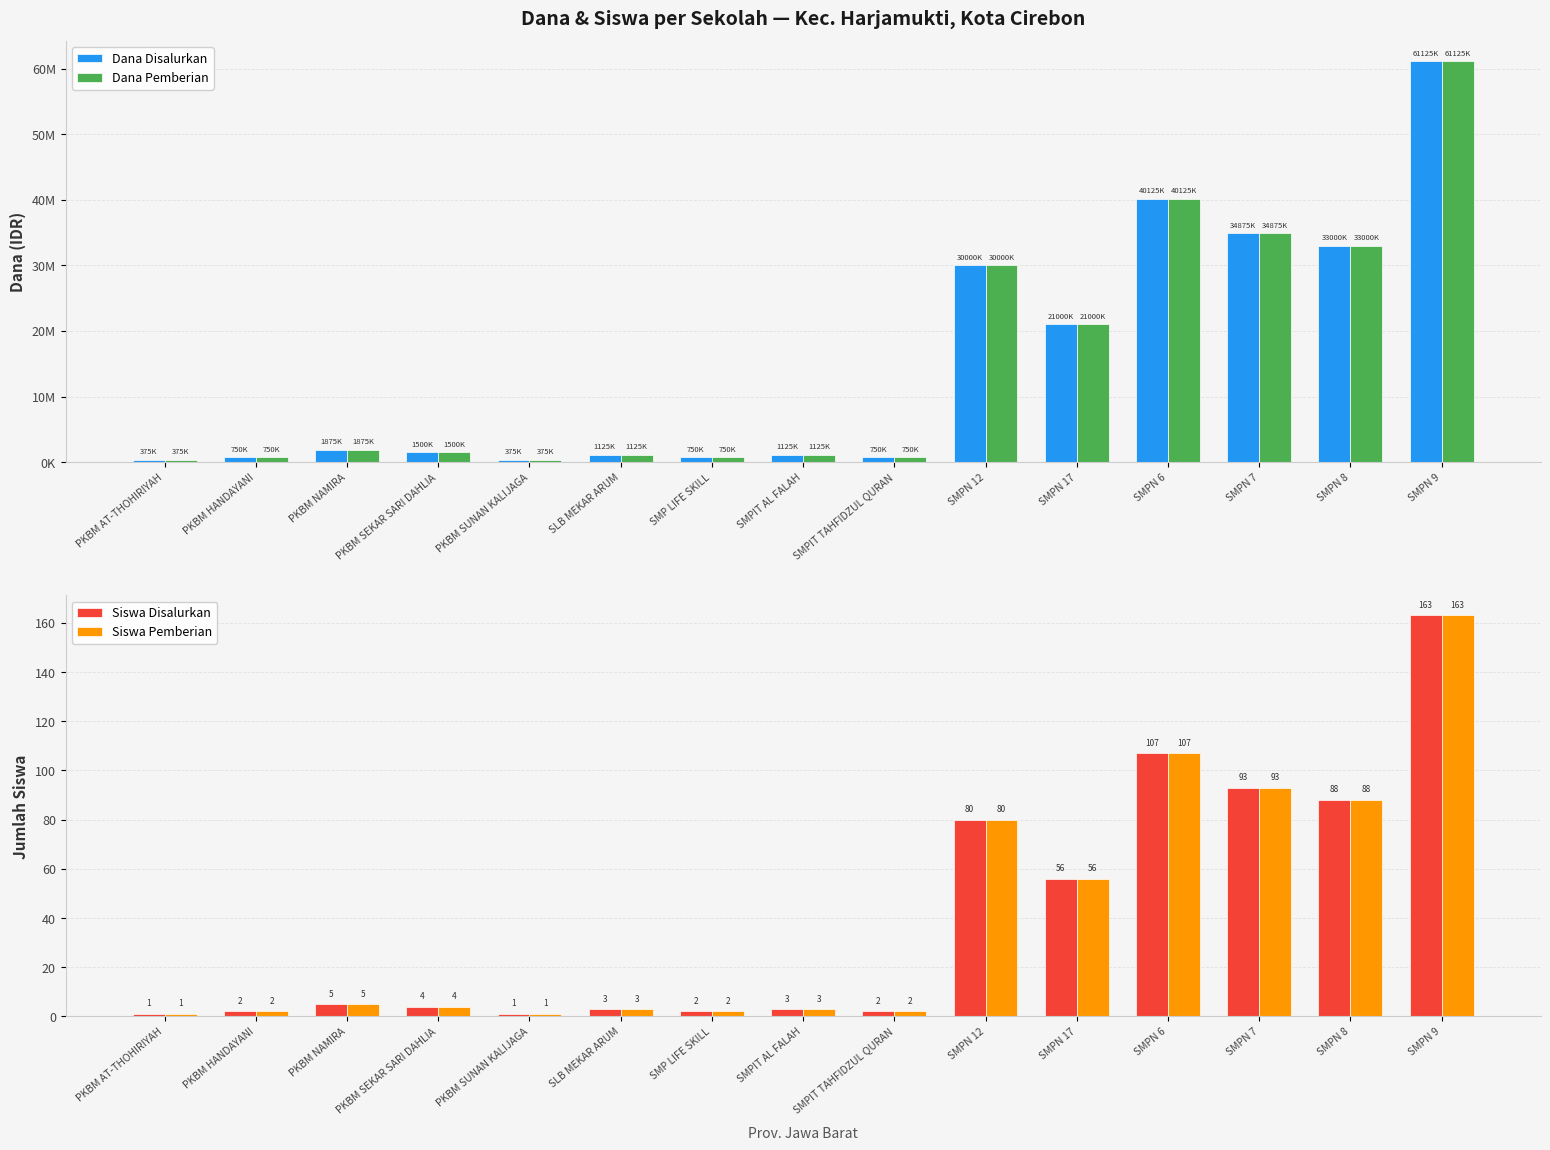

What is the difference between the second highest and minimum values in the Siswa Pemberian series?

106